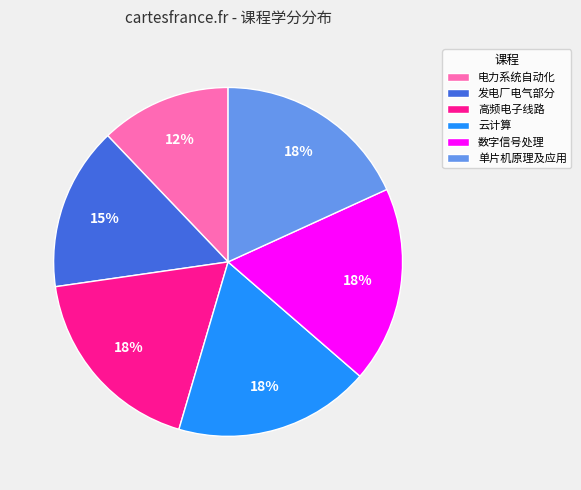

Which slice is the smallest?

电力系统自动化